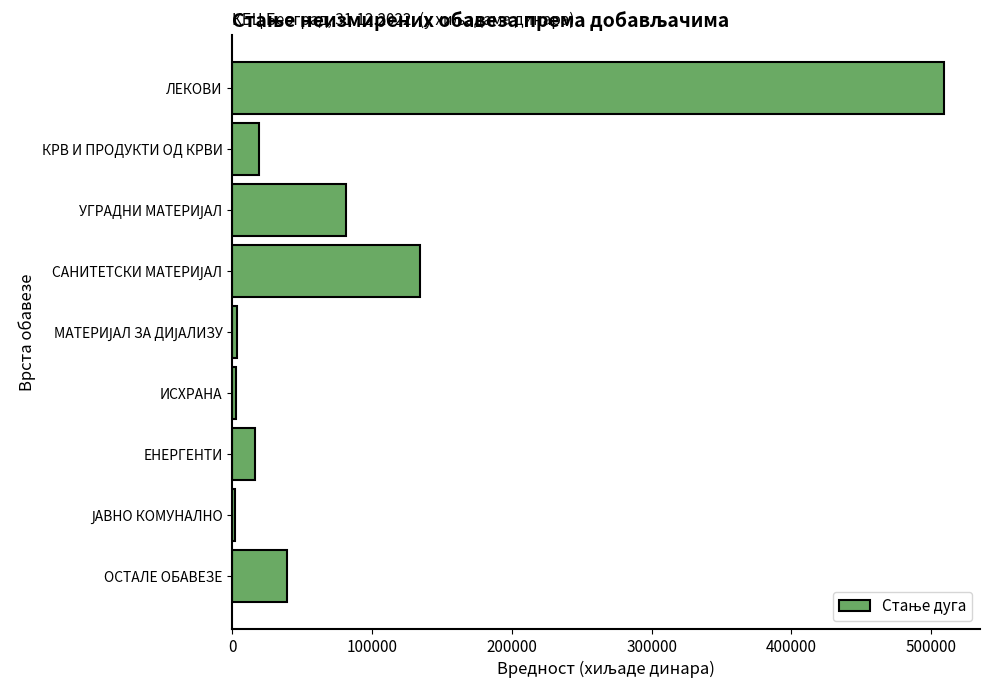

What is the label of the 9th bar from the top?

ОСТАЛЕ ОБАВЕЗЕ